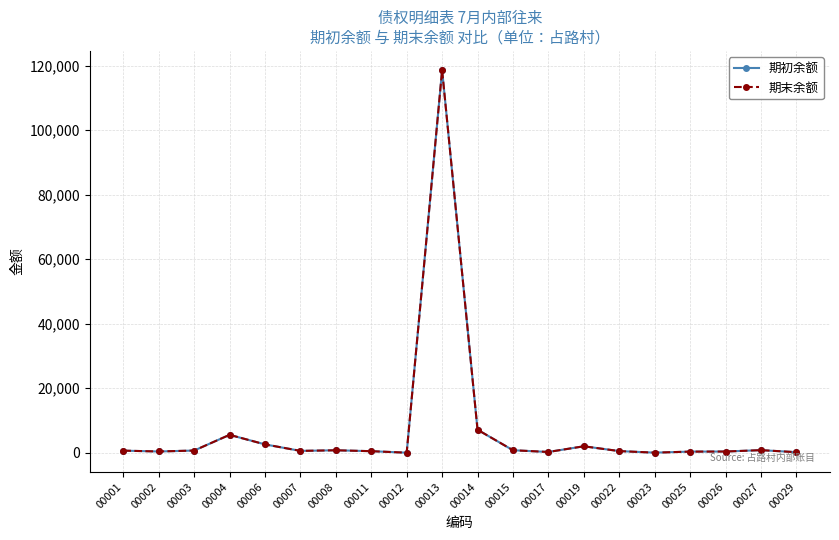

Does the chart display data point markers on the line(s)?

Yes